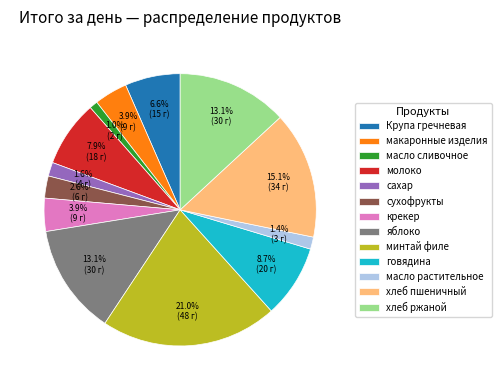

What is the ratio of the value at хлеб ржаной to the value at минтай филе?

0.6